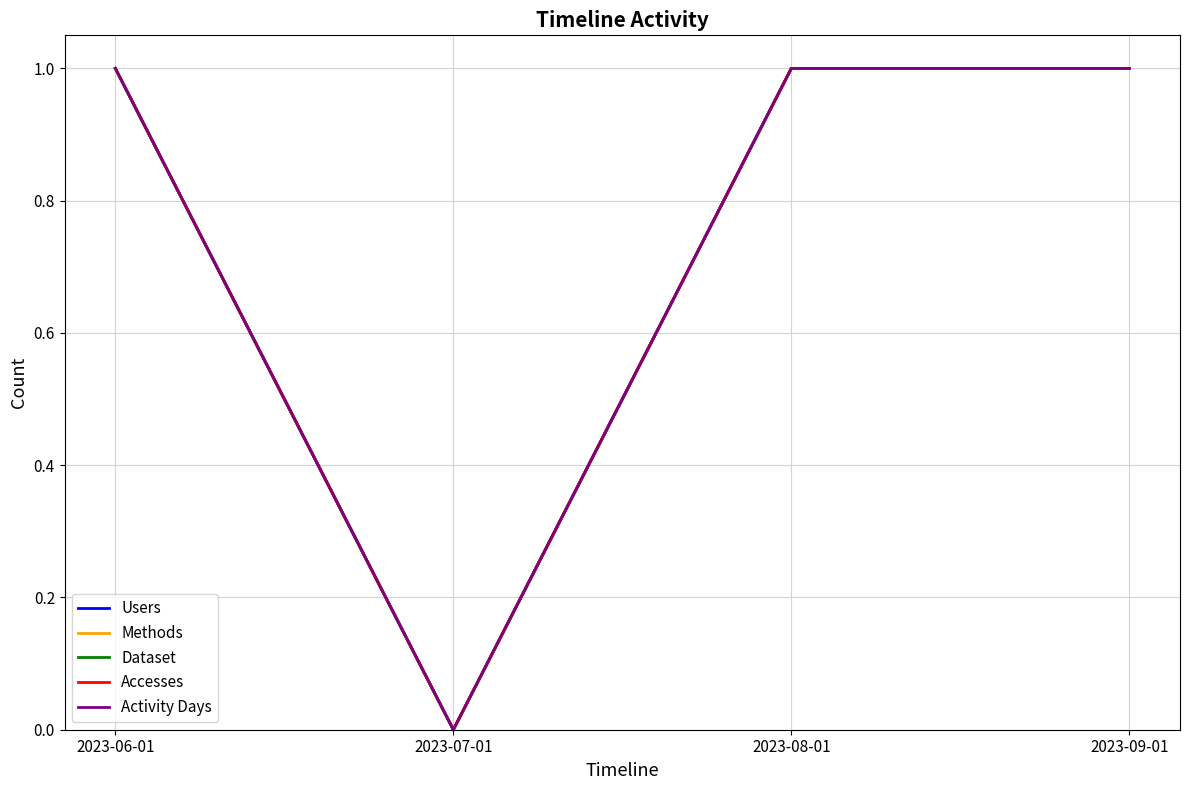

Is this an area chart (filled region under the line)?

No